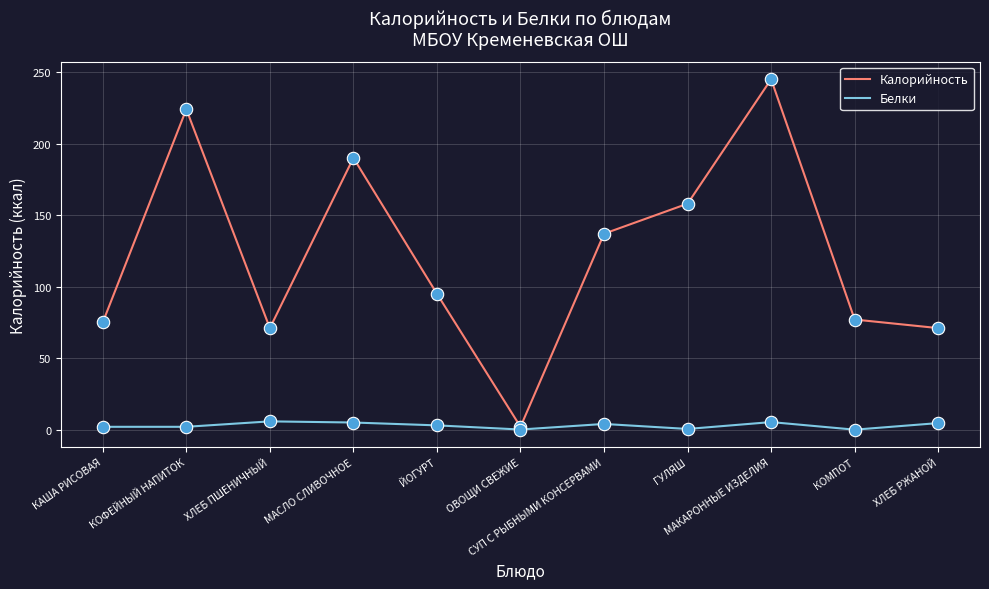

Which series has the largest total across all categories?

Калорийность